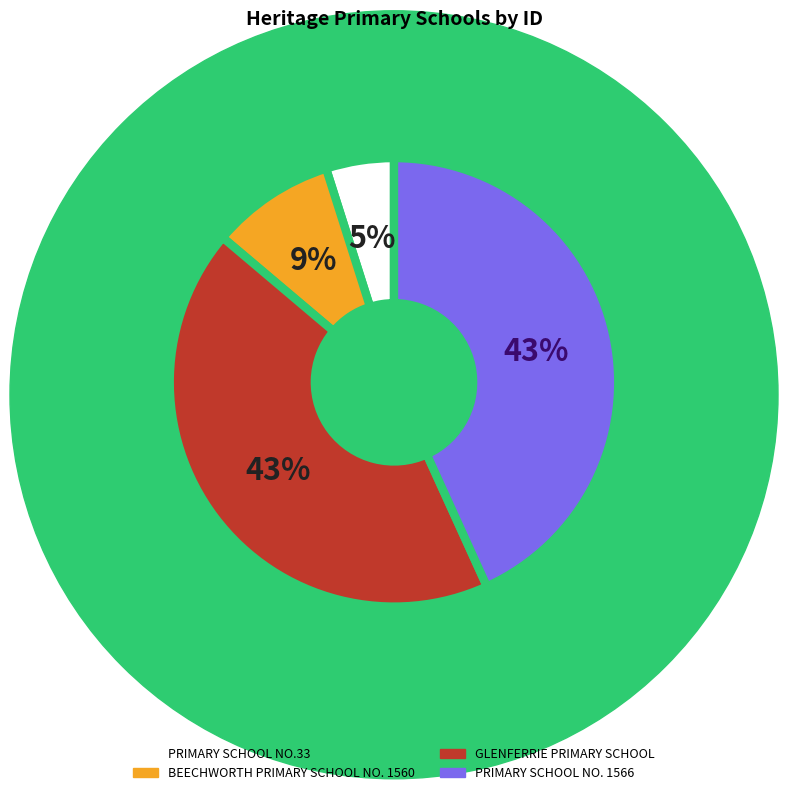

To the nearest percent, what is the average slice percentage?

25%